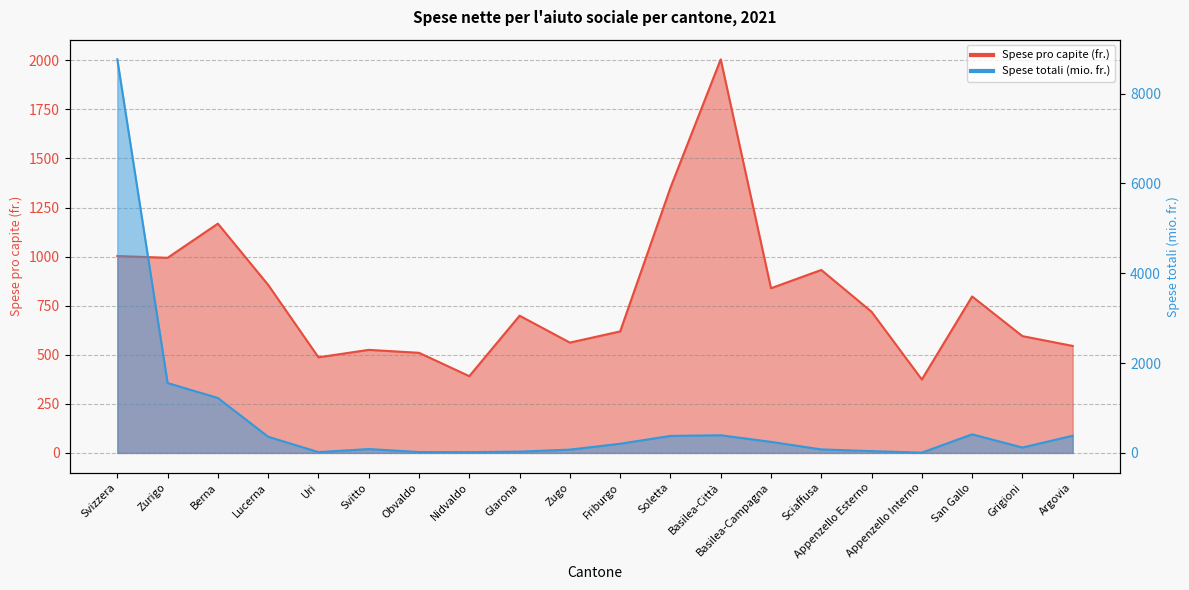

What is the highest value of the Spese pro capite (fr.) series?

2005.0